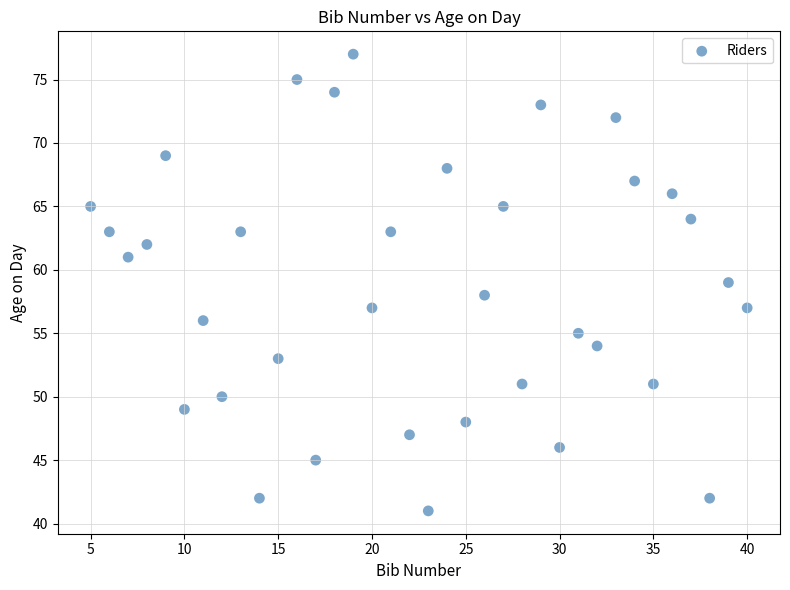

What is the range of Y values (max minus min)?

36